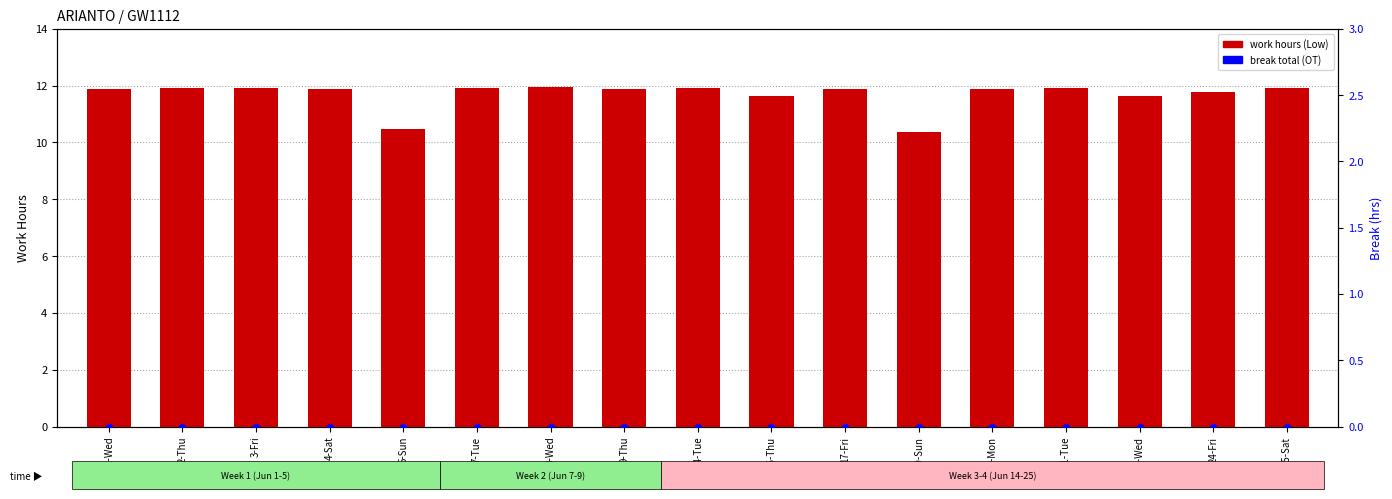

Which series has the widest spread of Y values?

work hours (Low)